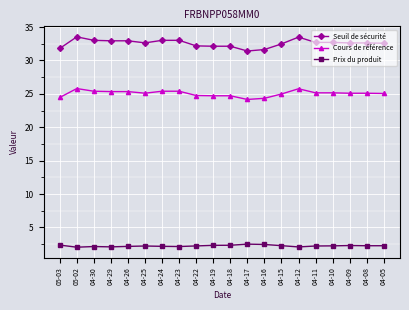

Is the value of Prix du produit at 04-09 greater than the value of Seuil de sécurité at 04-18?

No